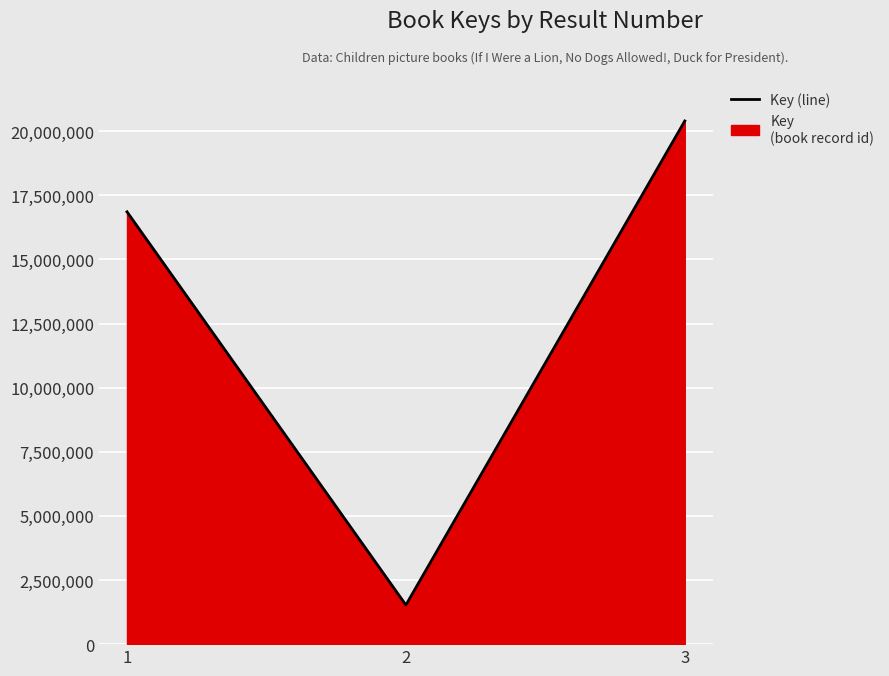

What is the difference between the maximum and minimum values?

18875282